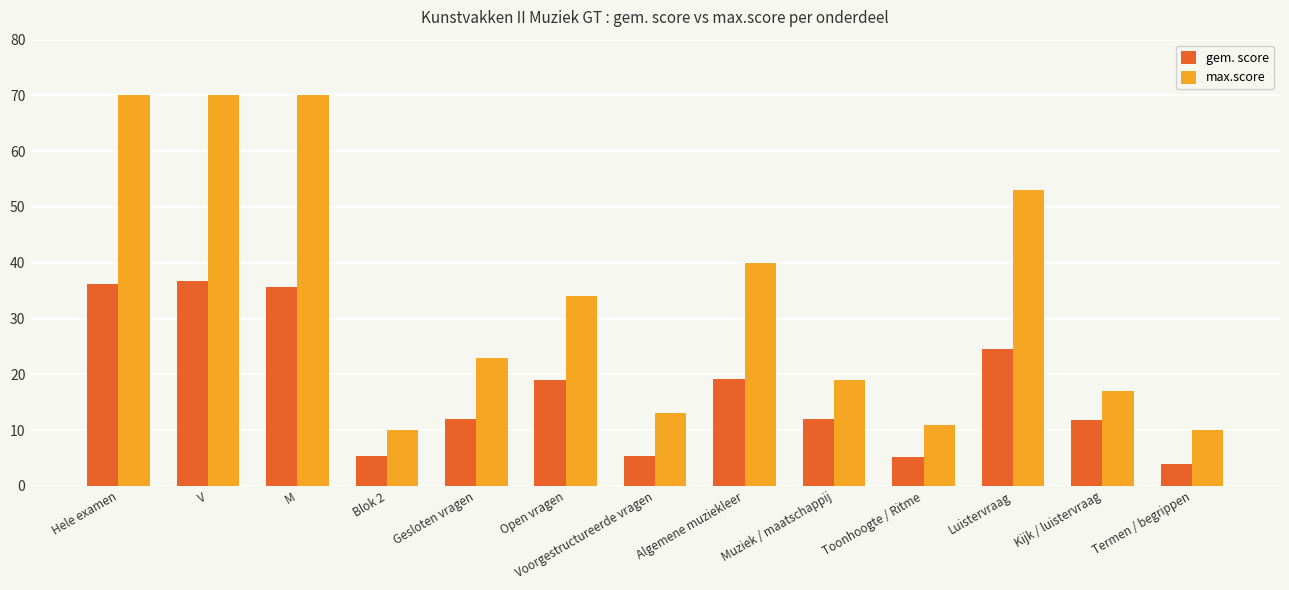

Which series has the widest spread of values?

max.score